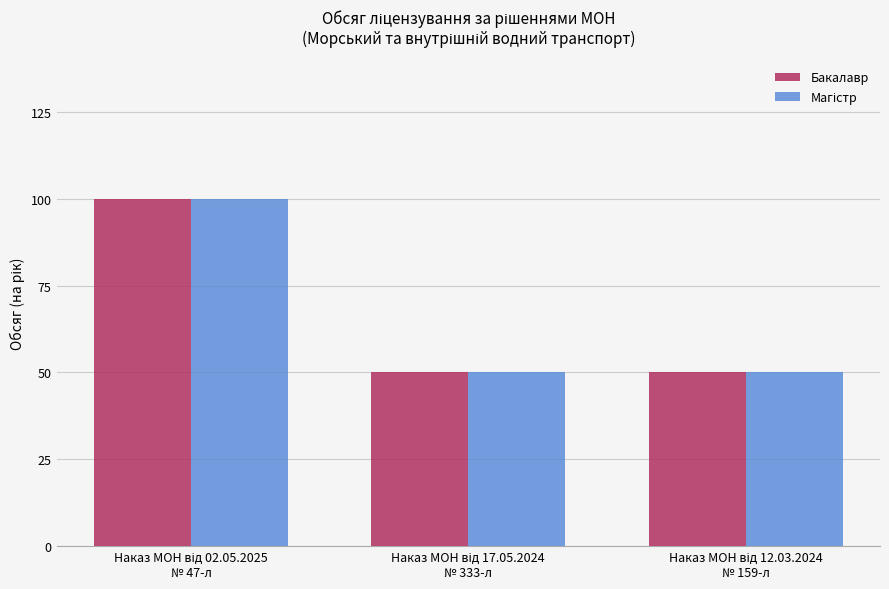

What is the highest value of the Бакалавр series?

100